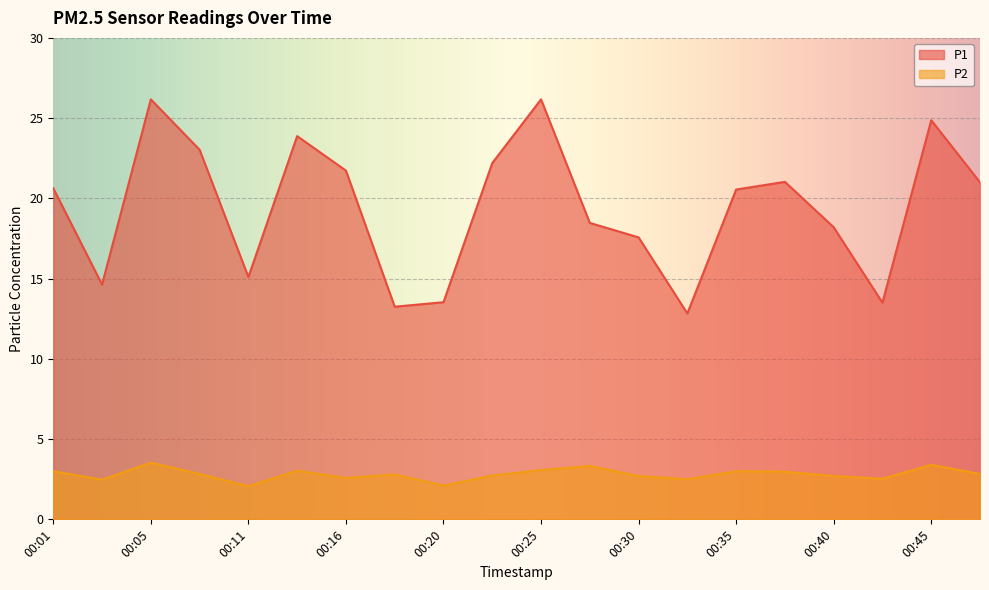

Reading left to right, transcribe all the data shown in this chart.

P1: 00:01=20.6	00:03=14.6	00:05=26.2	00:08=23.0	00:11=15.1	00:13=23.9	00:16=21.7	00:18=13.2	00:20=13.5	00:23=22.2	00:25=26.2	00:28=18.5	00:30=17.6	00:33=12.8	00:35=20.6	00:37=21.0	00:40=18.2	00:42=13.5	00:45=24.9	00:47=21.0
P2: 00:01=3.0	00:03=2.5	00:05=3.5	00:08=2.8	00:11=2.1	00:13=3.0	00:16=2.6	00:18=2.8	00:20=2.1	00:23=2.7	00:25=3.1	00:28=3.3	00:30=2.7	00:33=2.5	00:35=3.0	00:37=3.0	00:40=2.7	00:42=2.5	00:45=3.4	00:47=2.8